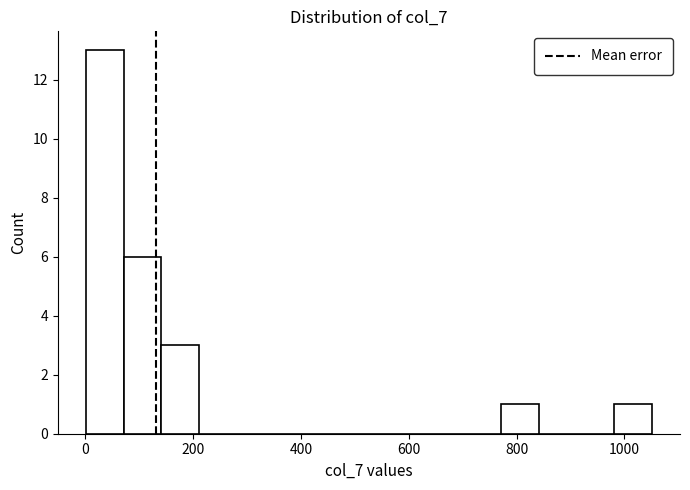

Around what value on the x-axis is the tallest bar? Give the approximate position of its centre, as read against the axis.

40